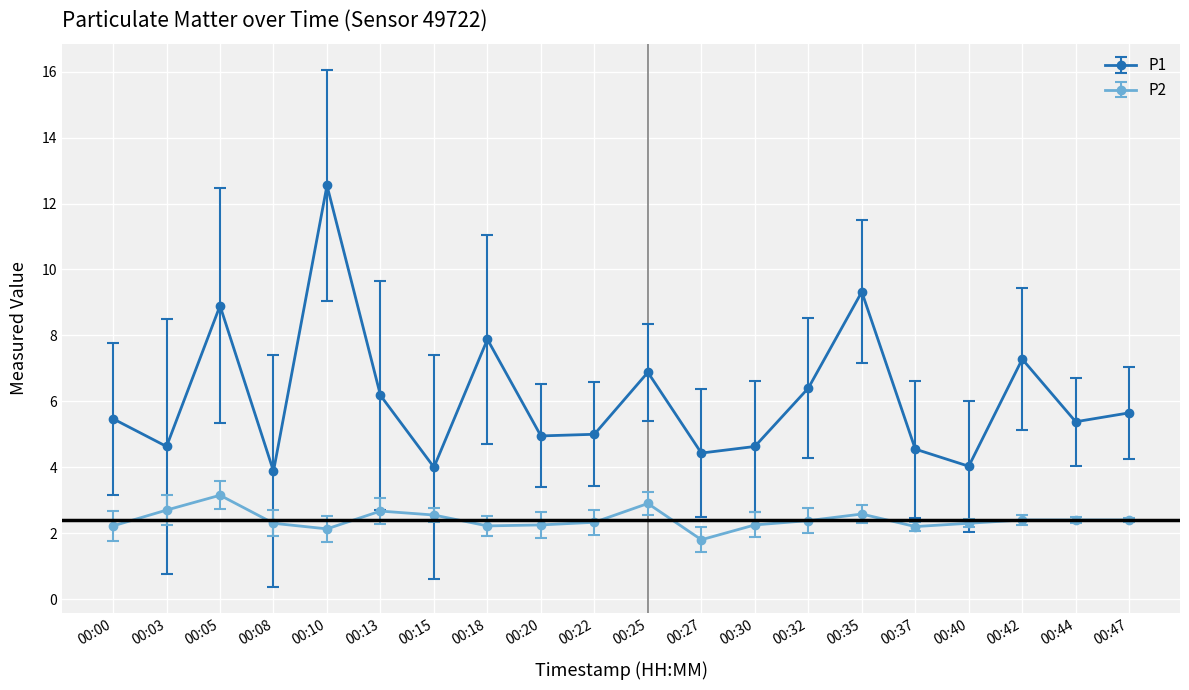

Count the number of data series in this chart.

2